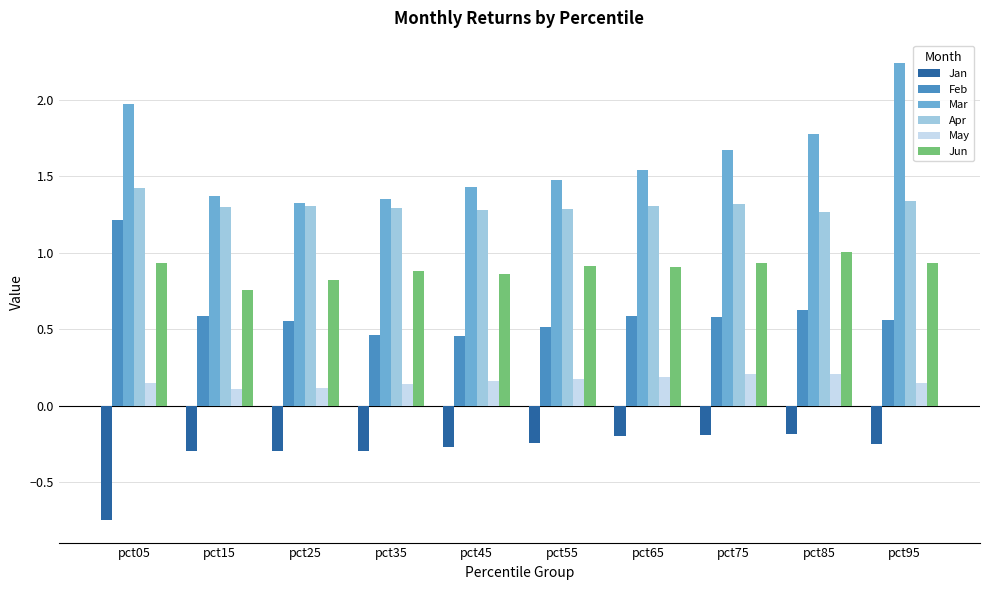

How many bars are there in each group?

6